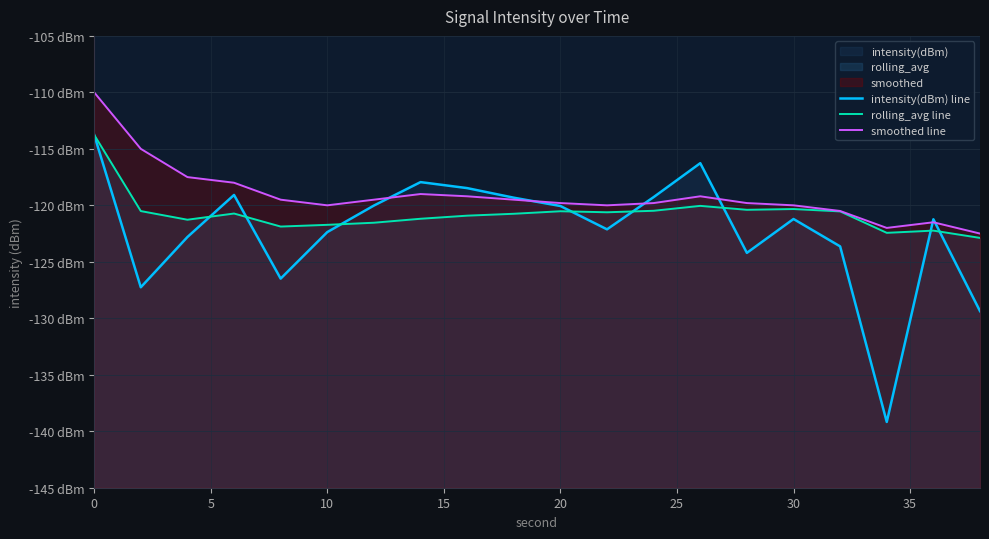

How many data points in intensity(dBm) line are less than -121?

11